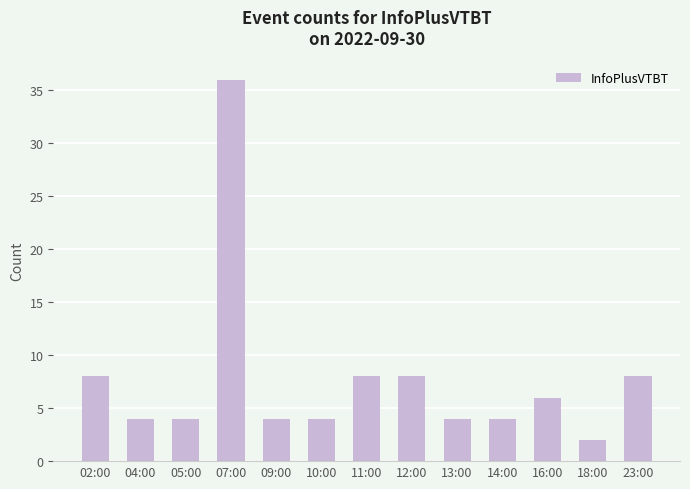

What is the sum of all values?

100